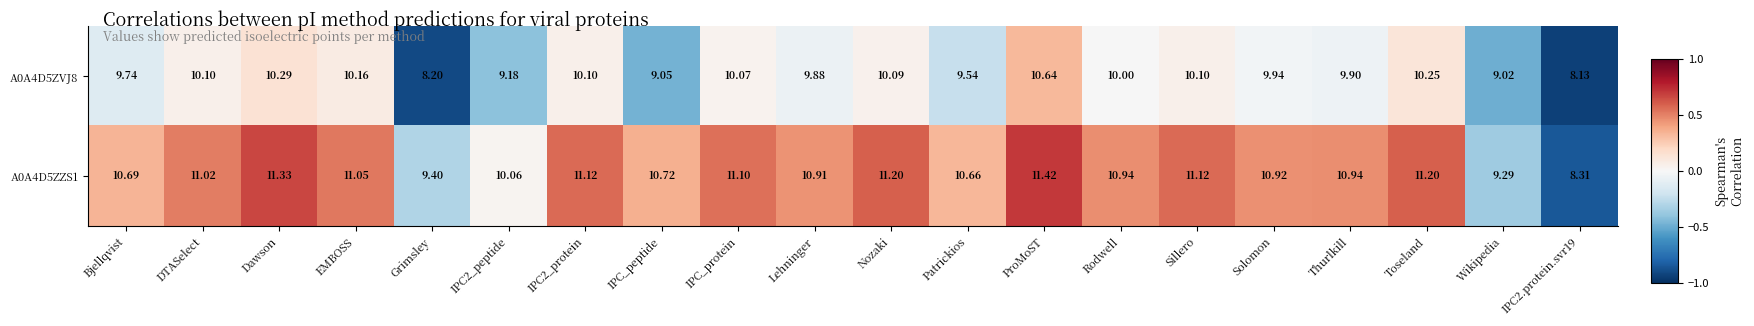

Is the value of A0A4D5ZVJ8 at Nozaki greater than the value of A0A4D5ZZS1 at IPC2.protein.svr19?

Yes